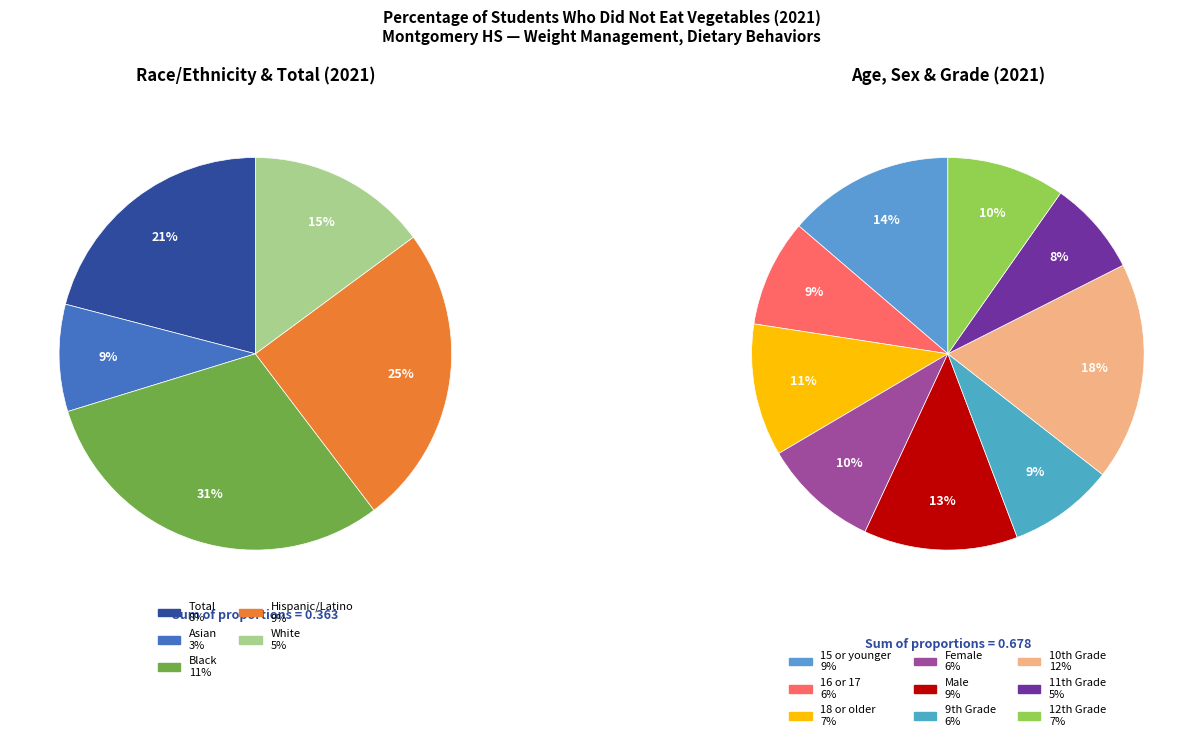

Which slice is the smallest?

Asian